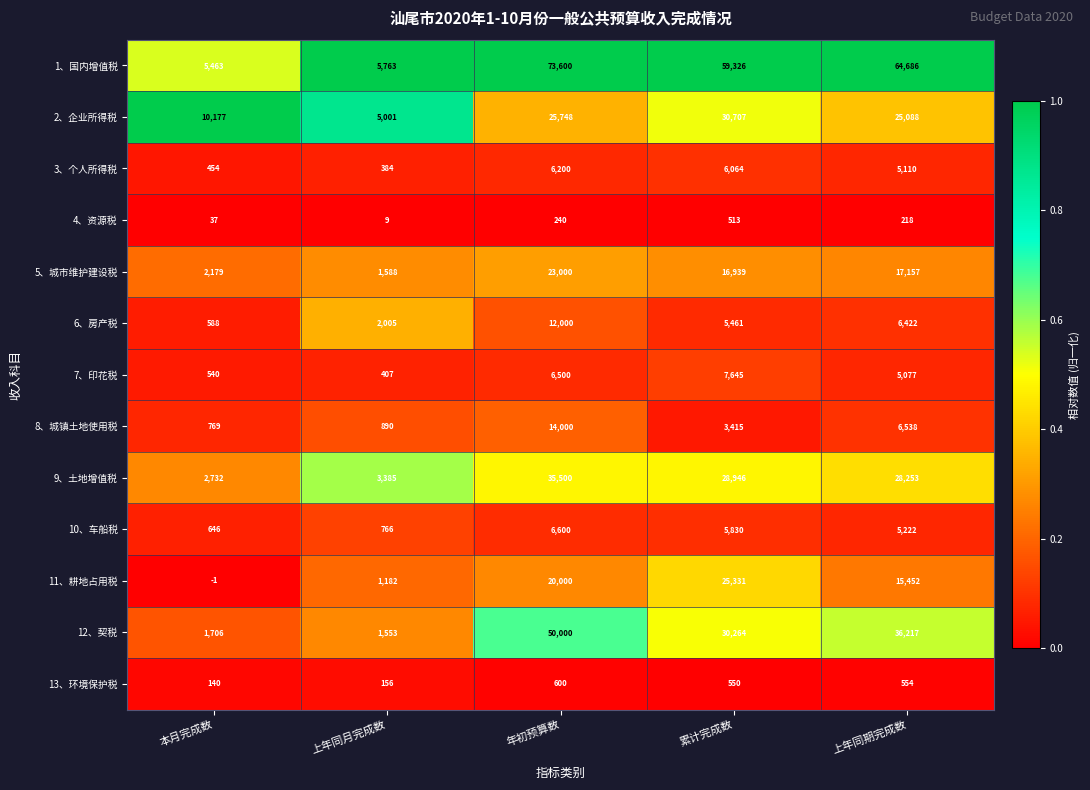

At which label is 8、城镇土地使用税 closest to 7384?

上年同期完成数